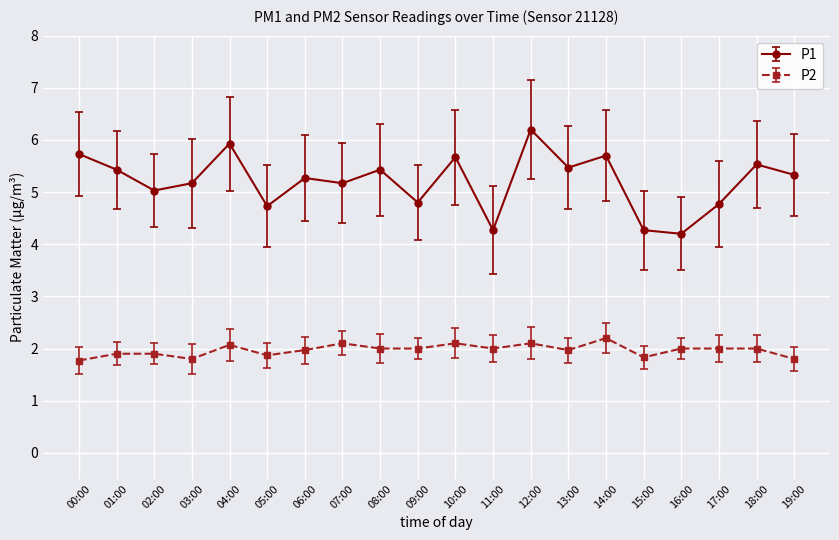

True or false: P1 and P2 cross at least once.

False